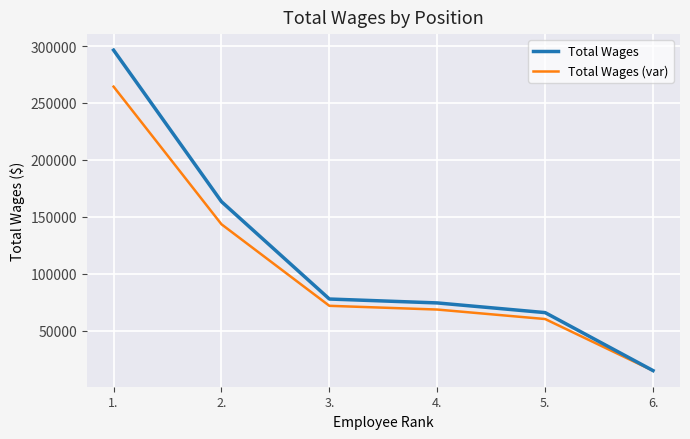

What is the label of the 1st point from the right?

6.